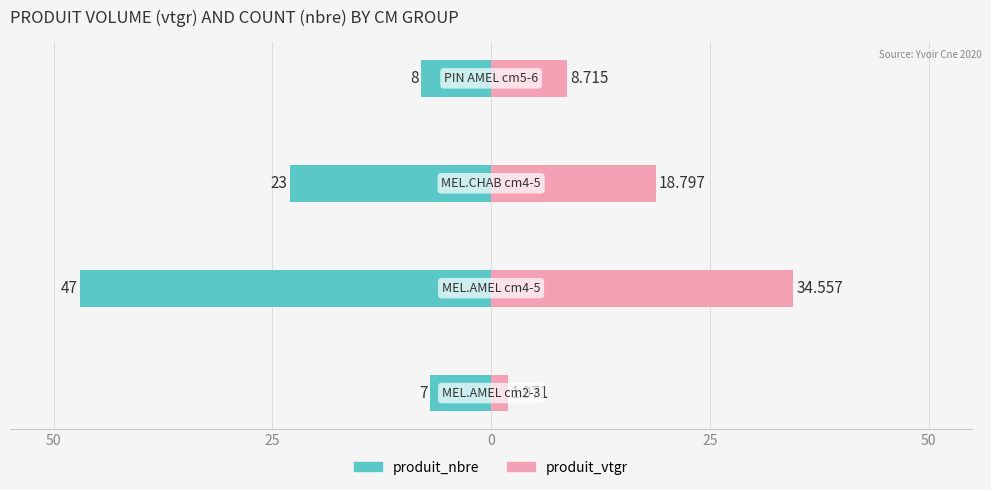

The value of produit_nbre at 0 is -10.3. True or false?

False